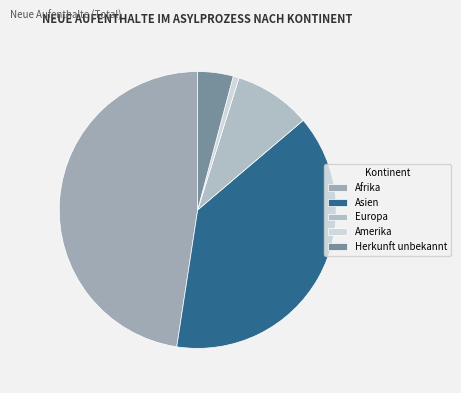

How much of the chart is everything except Herkunft unbekannt?

95.9%